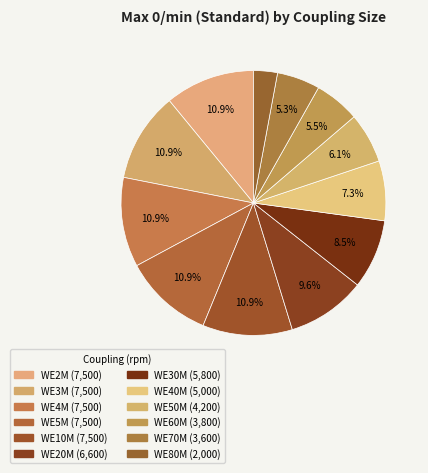

Combined, what portion of the pie is WE20M and WE80M?

12.6%